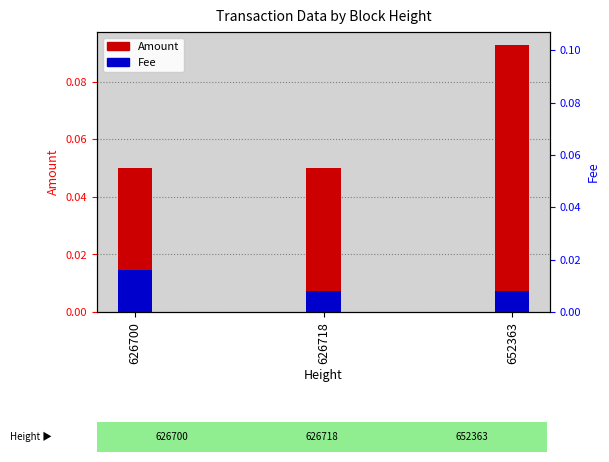

The Amount series shows 0.0 at 626718. True or false?

False